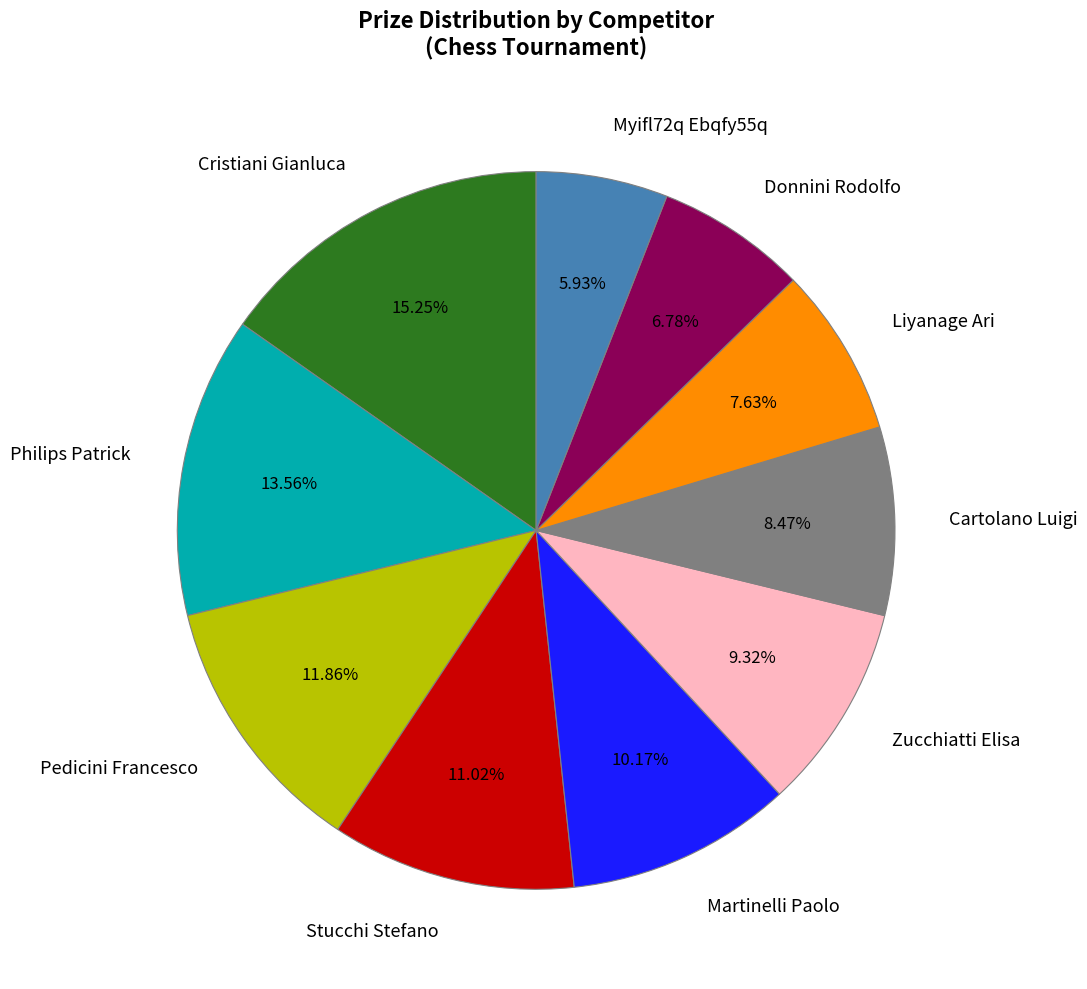

Does Cartolano Luigi represent more than half of the total?

No